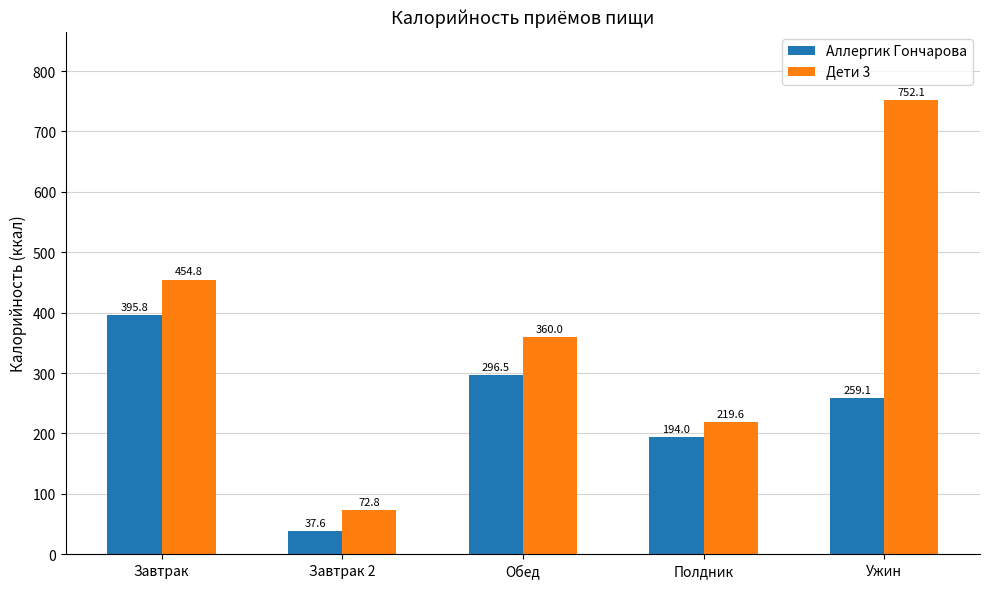

What is the maximum value for Дети 3?

752.1